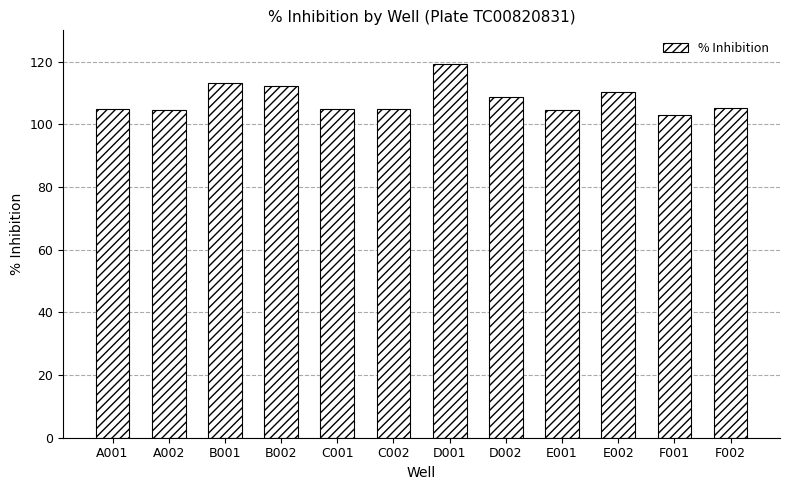

The chart shows a value of 149.1 at F002. True or false?

False